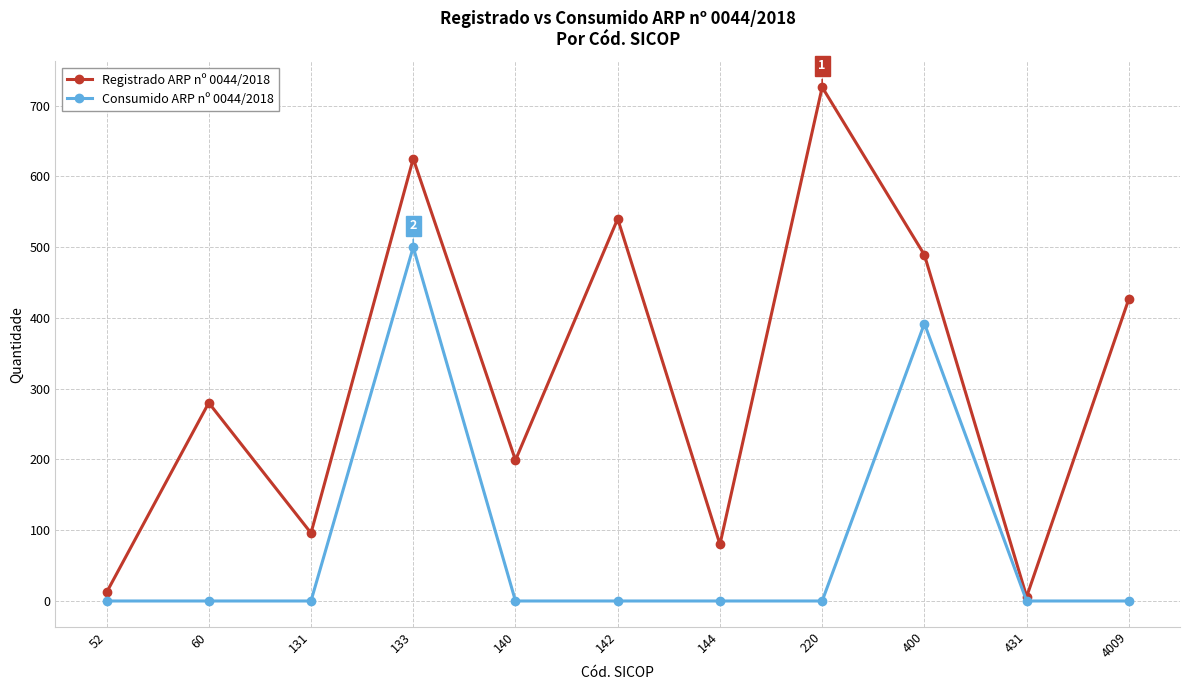

Which series has the largest range (max minus min)?

Registrado ARP nº 0044/2018